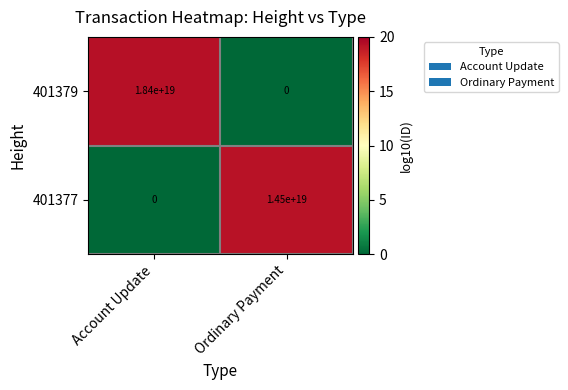

Which series has the largest total across all categories?

401379